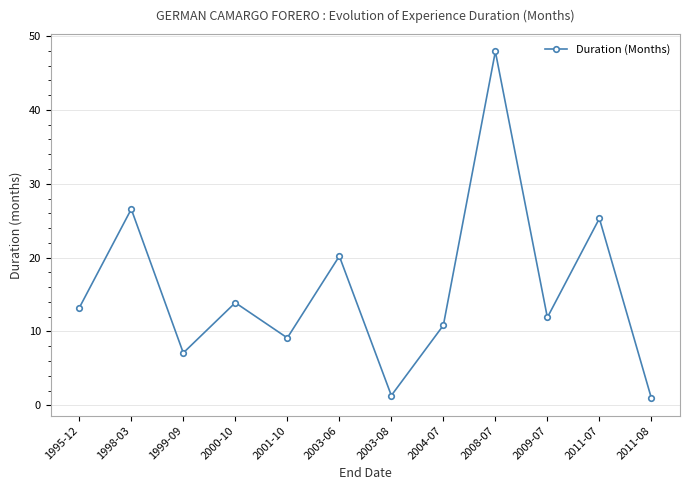

What is the sum of all values?

188.3